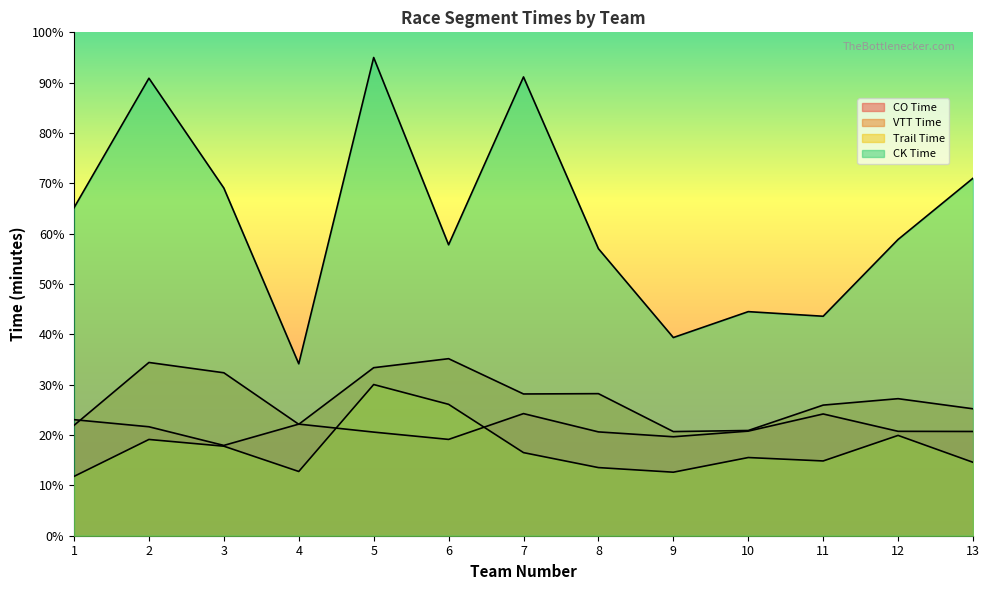

The value of CK Time at 7 is 91.1. True or false?

True